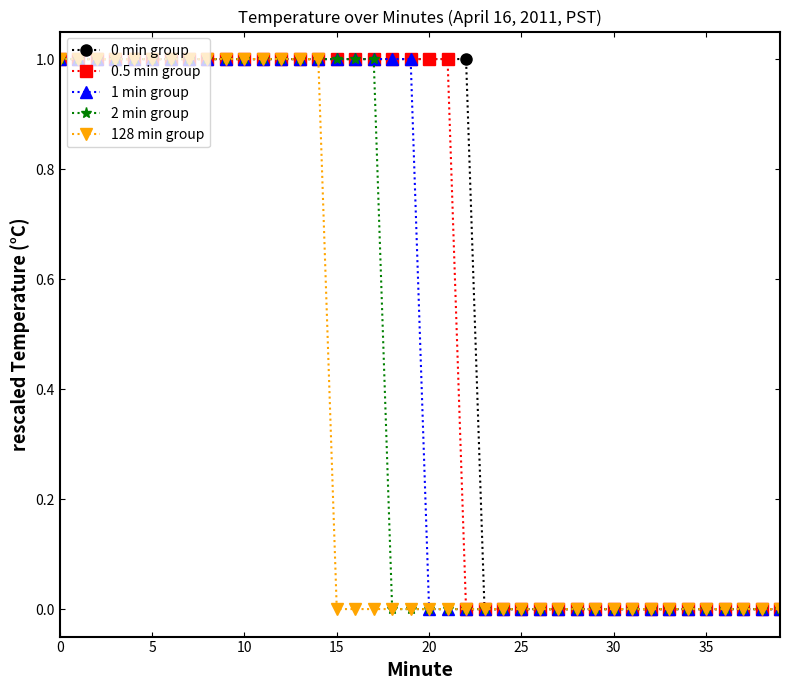

What are all the series names shown in the legend?

0 min group, 0.5 min group, 1 min group, 2 min group, 128 min group